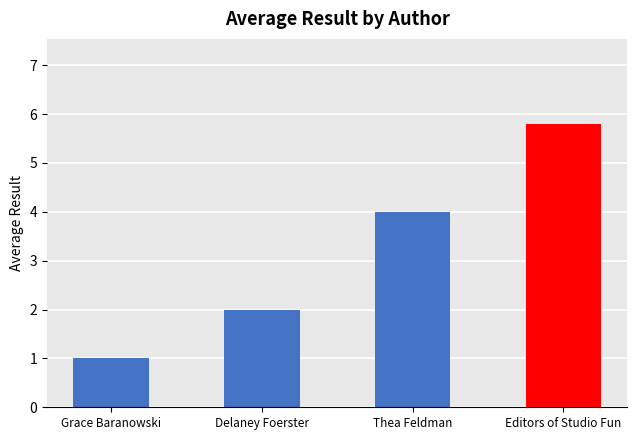

Does the chart contain any negative values?

No